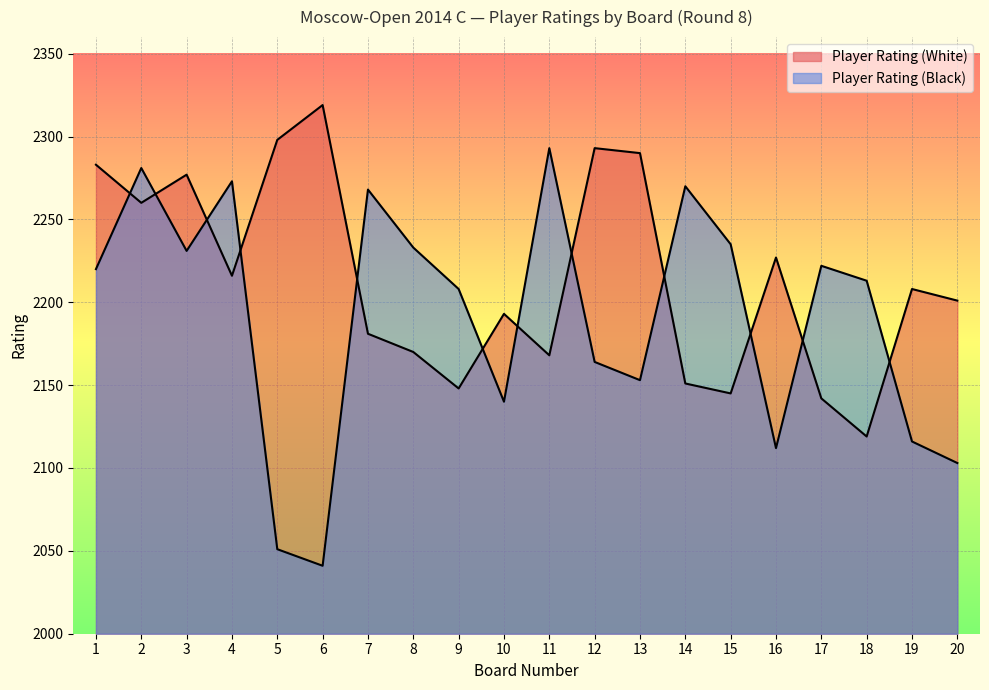

Which has a higher value, 18 or 6?

6